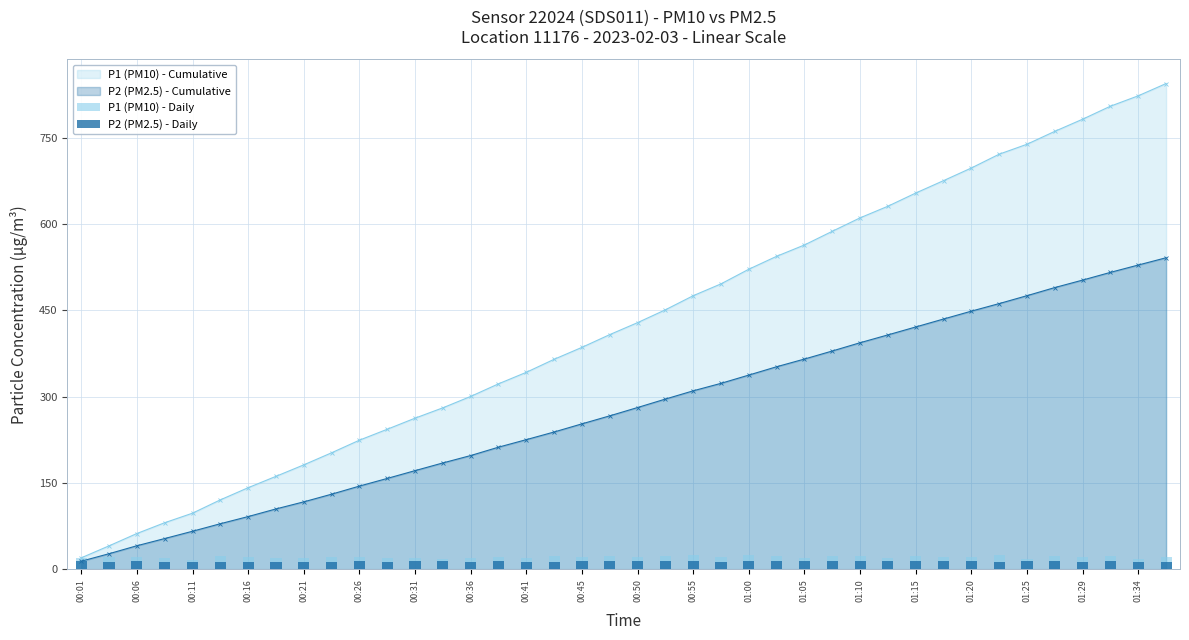

How many bars are there in total?

80